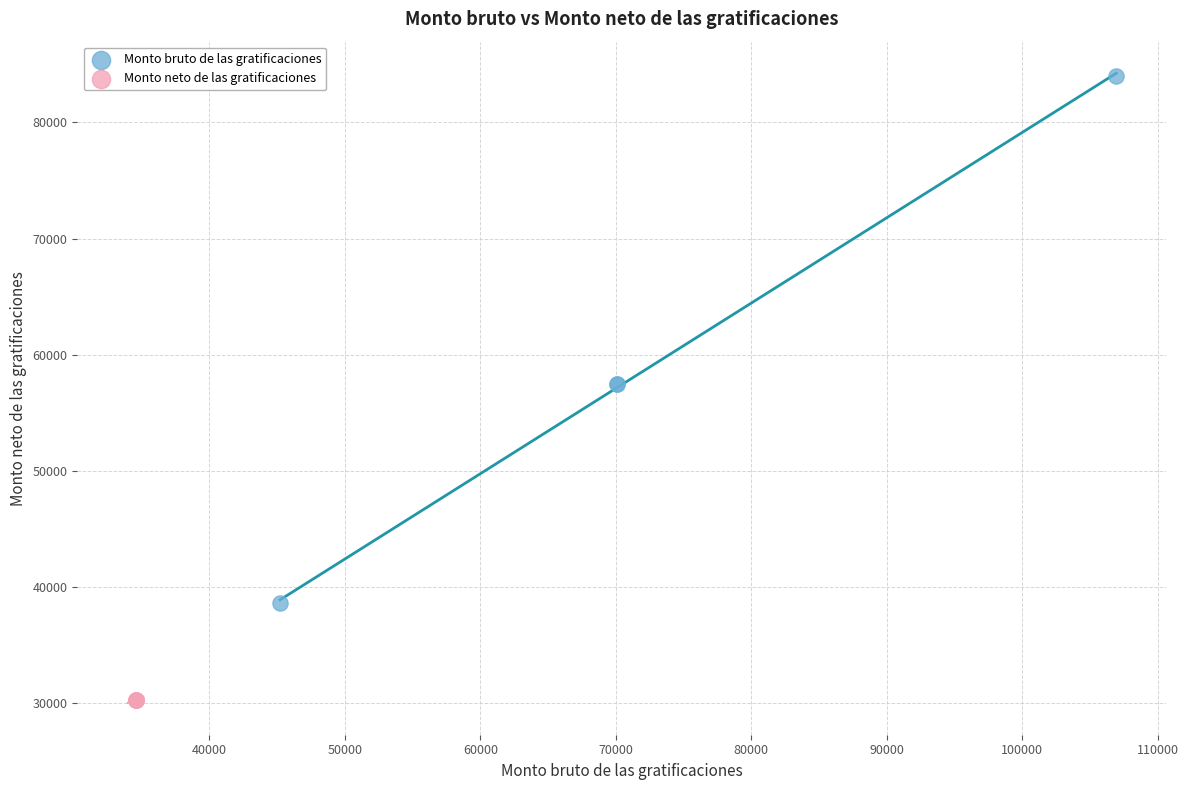

Which series reaches the maximum Y coordinate?

Monto bruto de las gratificaciones